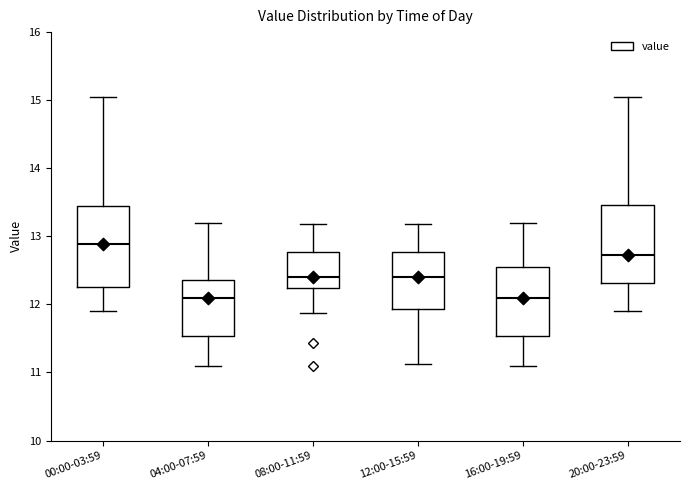

Where does the upper whisker of the box for 00:00-03:59 end on the y-axis? The values are not printed on the chart, so give them approximately, as read against the axis.

15.1